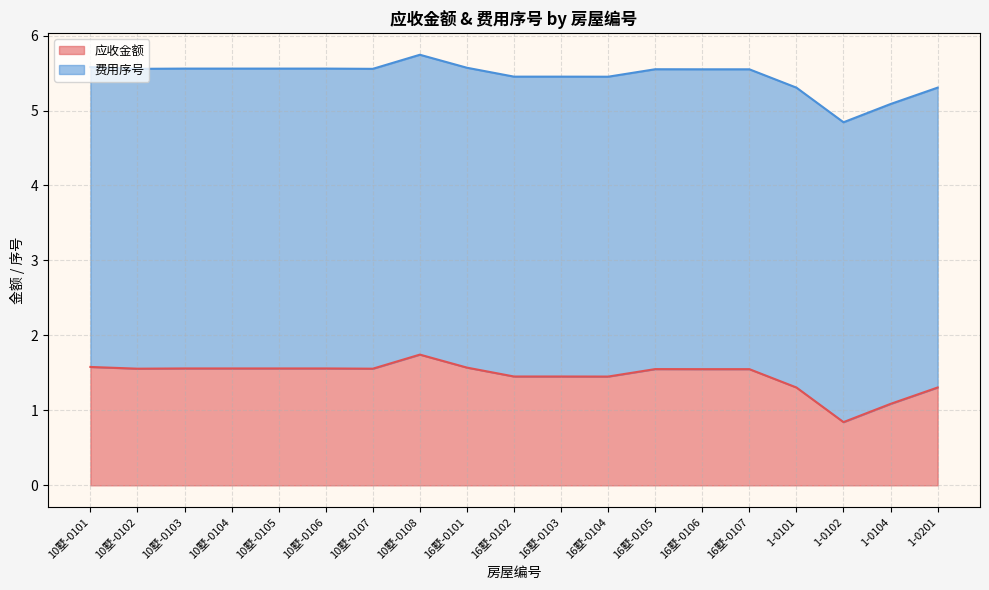

At which label is the value closest to 1?

1-0104